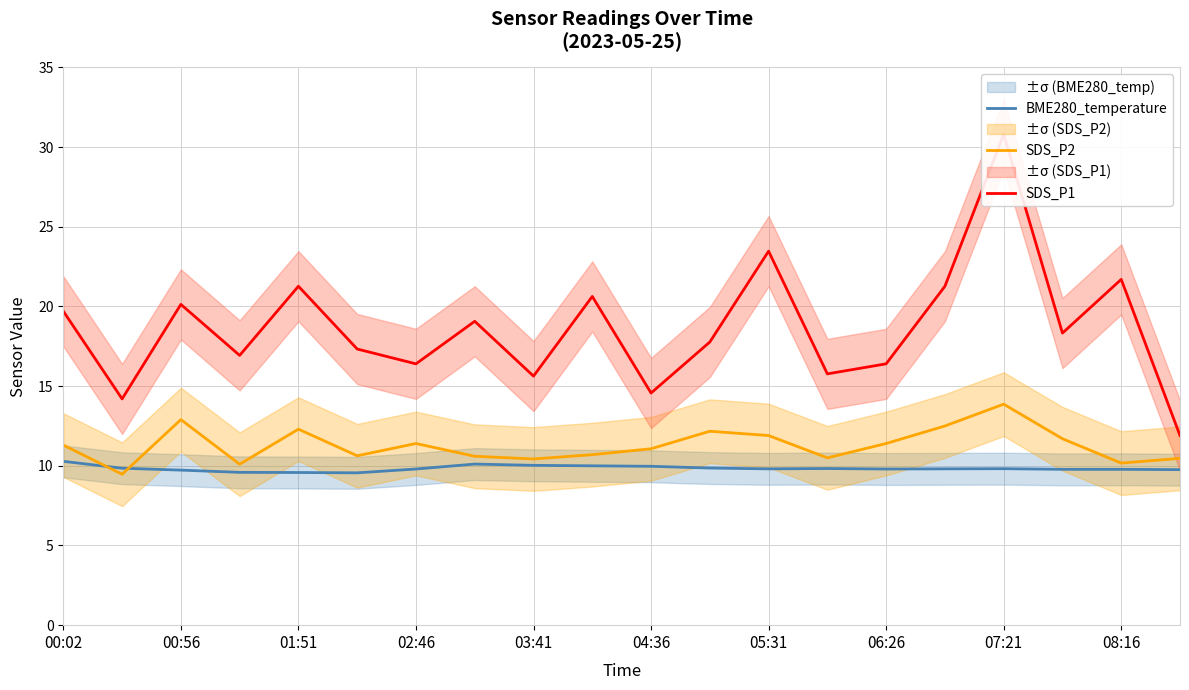

Is the value of BME280_temperature at 02:46 greater than the value of SDS_P2 at 00:02?

No